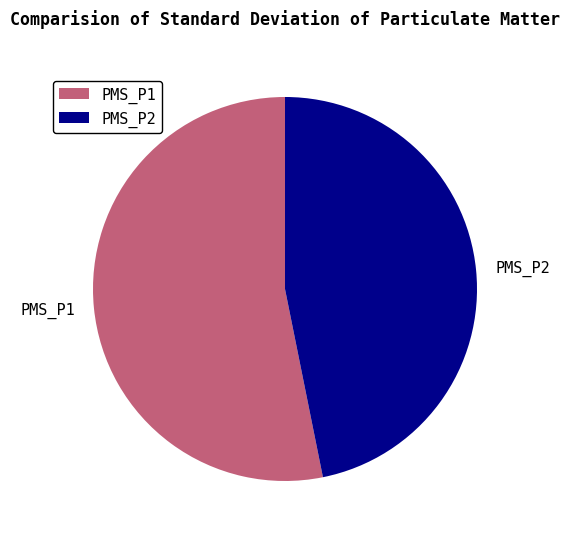

True or false: PMS_P2 accounts for 41% of the total.

False